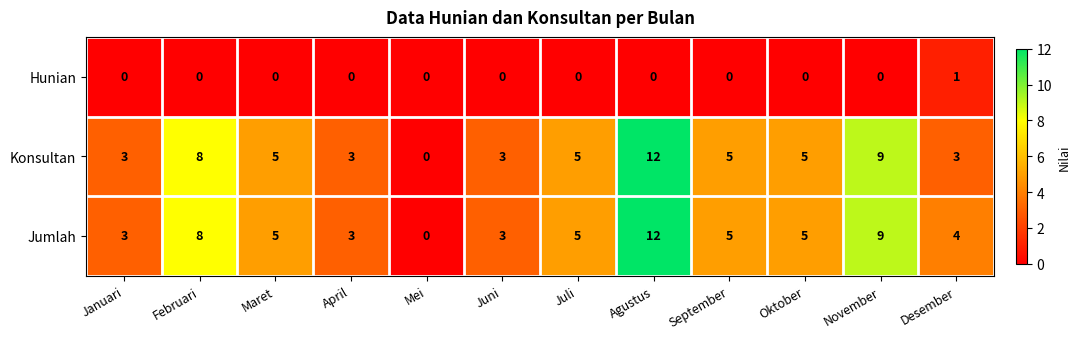

What is the maximum value for Jumlah?

12